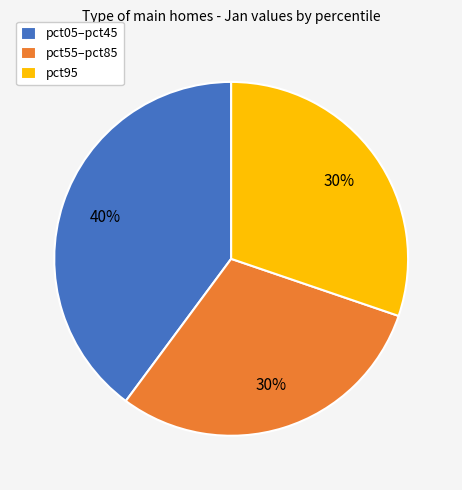

Count the number of slices in the pie.

3